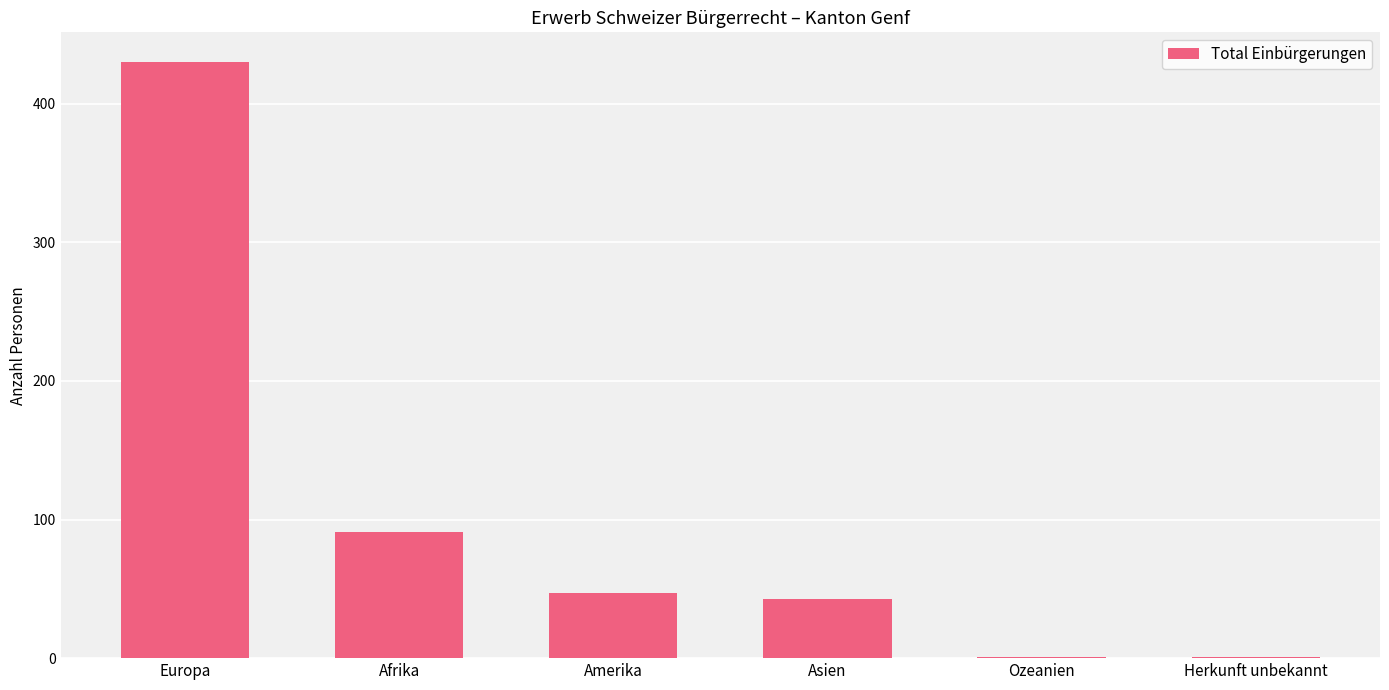

Is it true that the value at Afrika is 91?

True